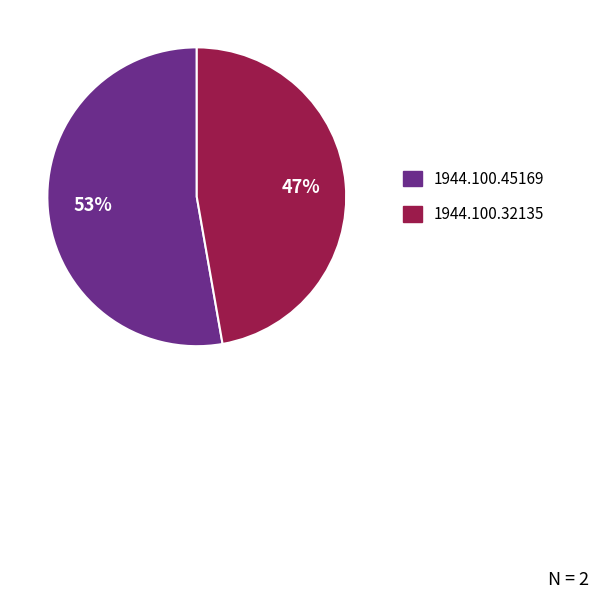

True or false: 1944.100.45169 accounts for 47% of the total.

False